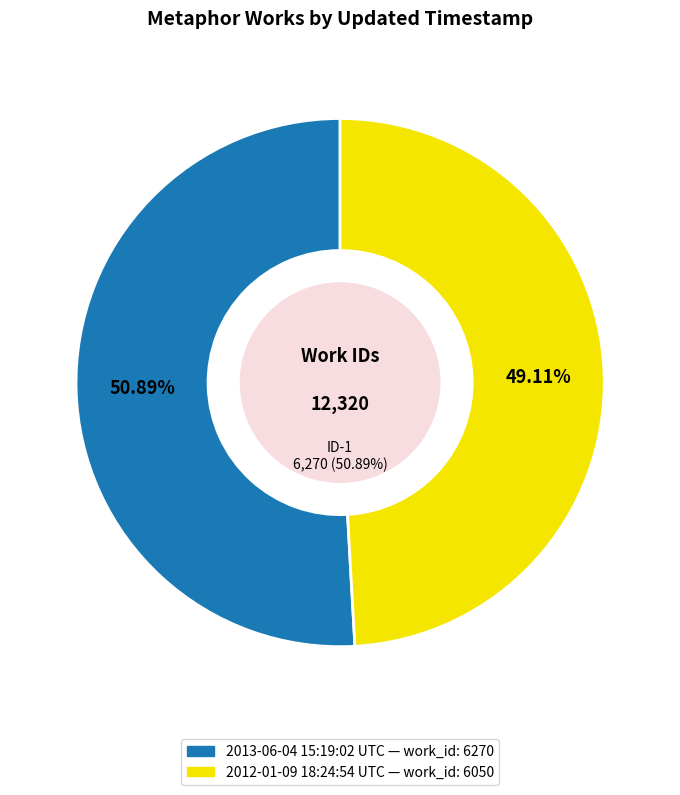

What is the ratio of the value at 2013-06-04 15:19:02 UTC to the value at 2012-01-09 18:24:54 UTC?

1.0